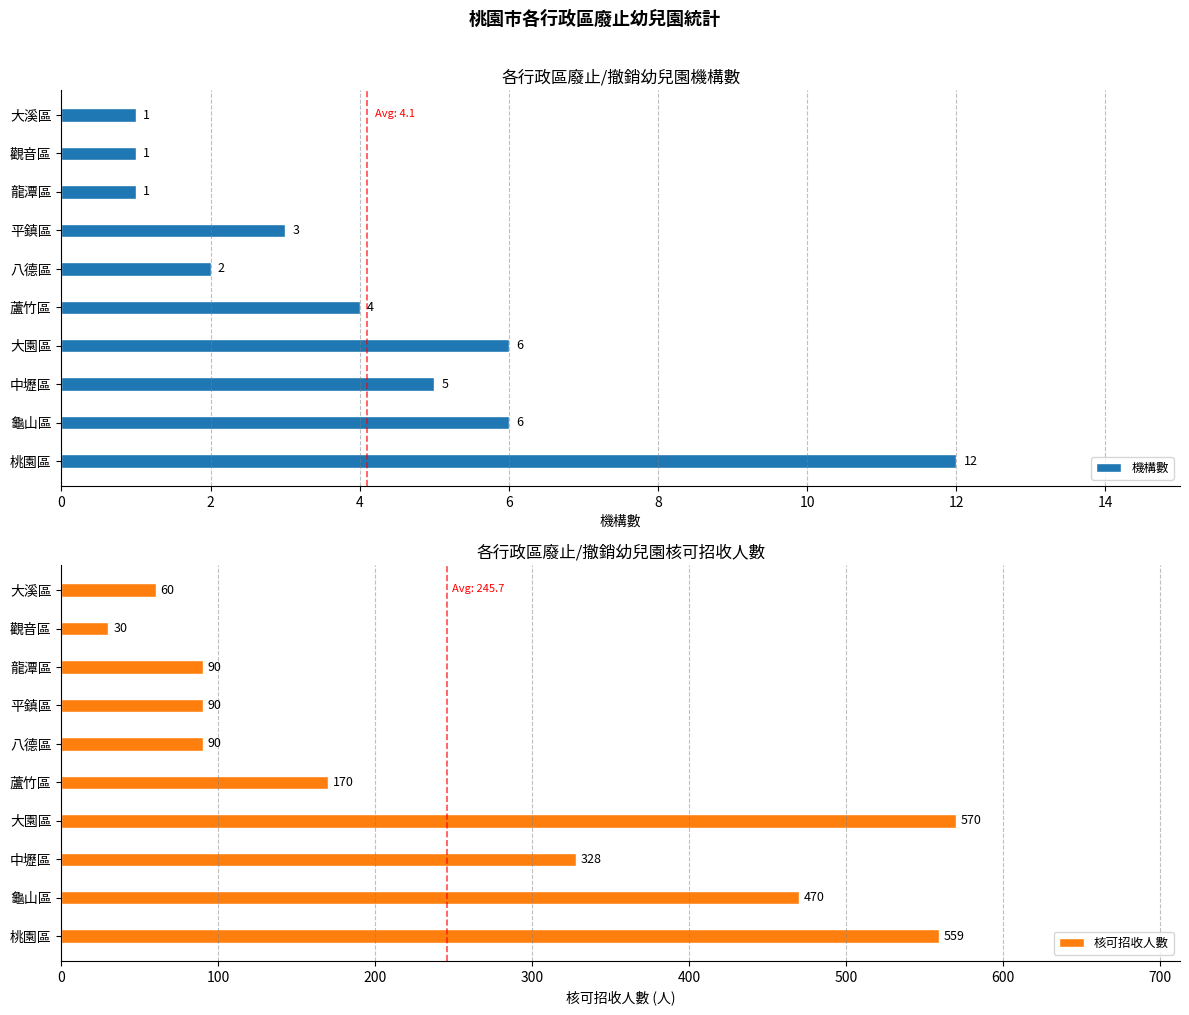

What is the value of the 機構數 bar at the 9th from the left?

1